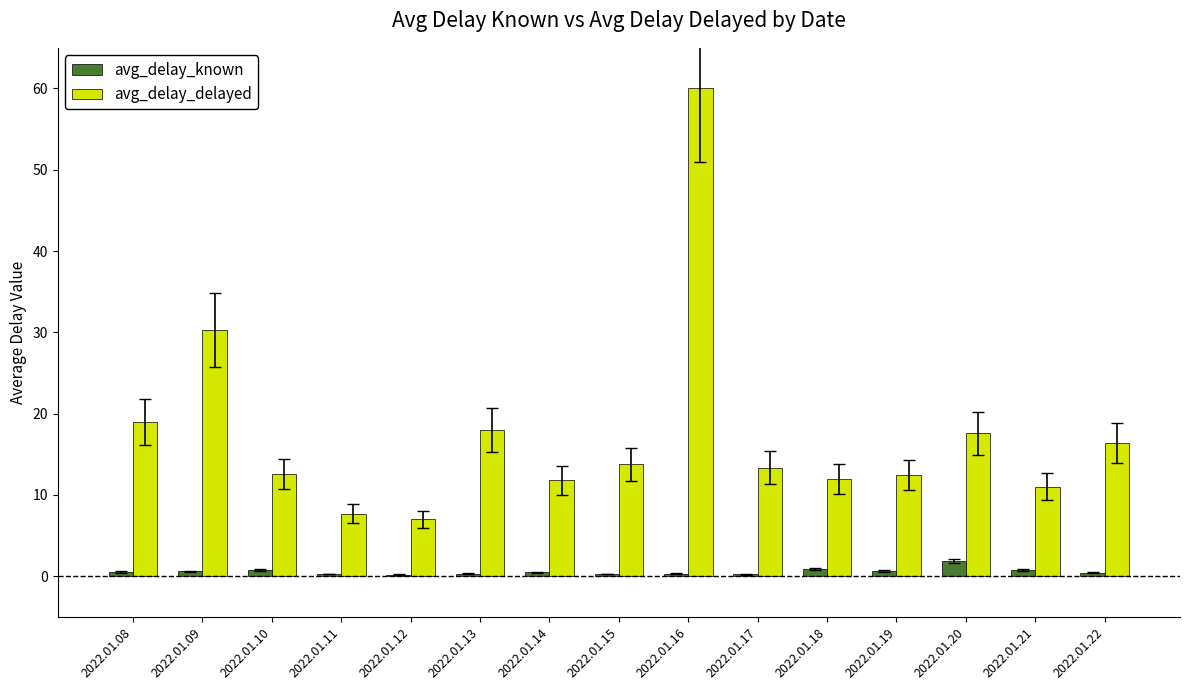

Is it true that avg_delay_delayed equals 30.2 at 2022.01.09?

True